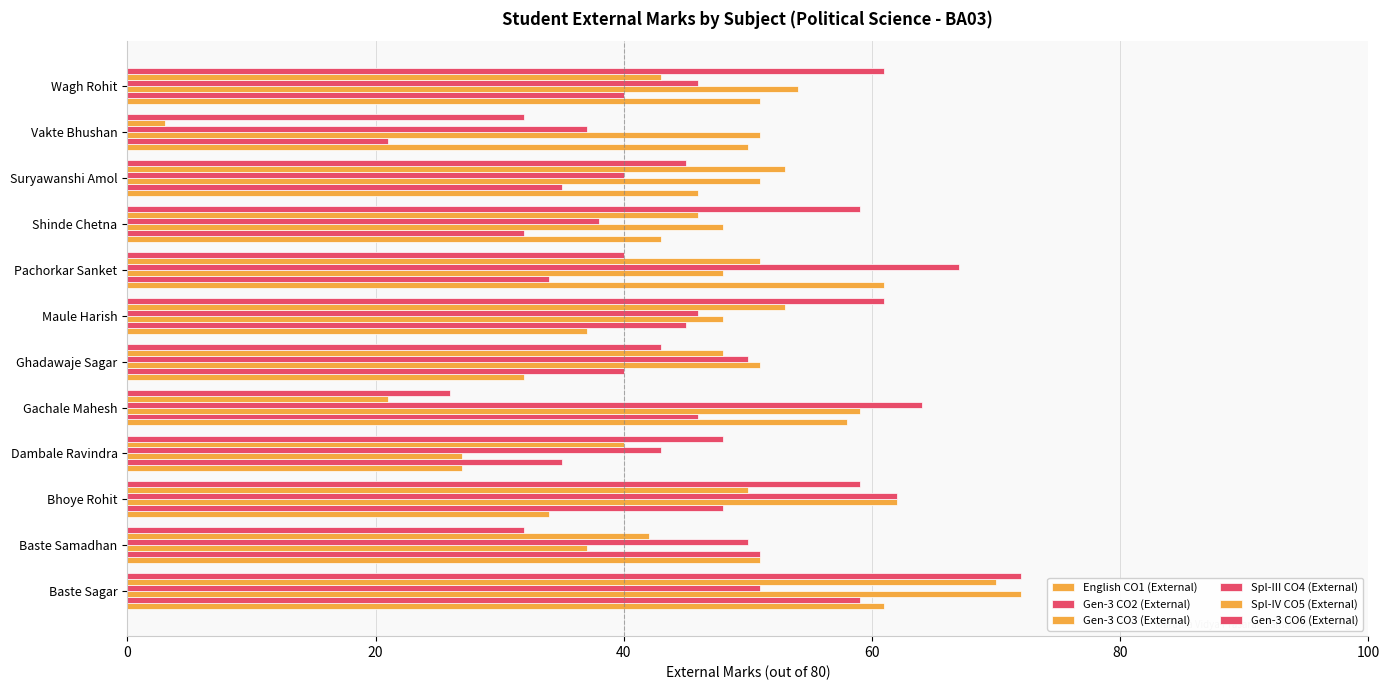

How many data points does each series have?

12